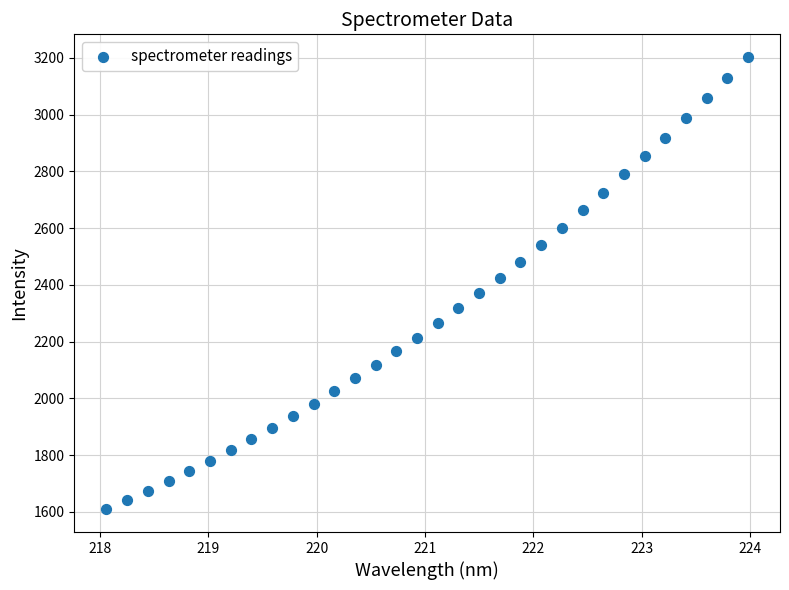

What is the range of Y values (max minus min)?

1594.4